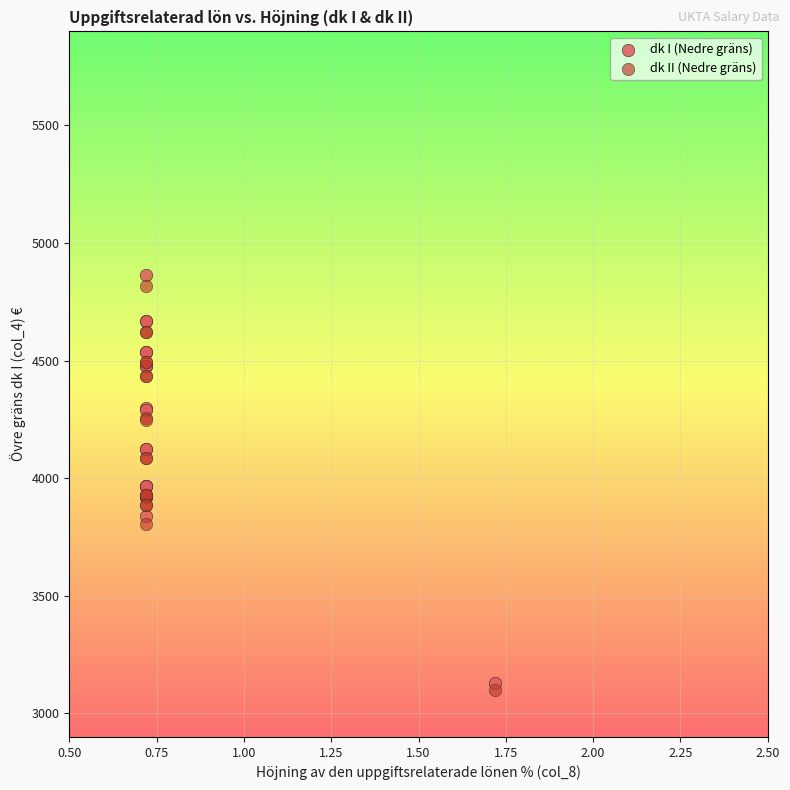

Which series contains the highest Y value?

dk I (Nedre gräns)